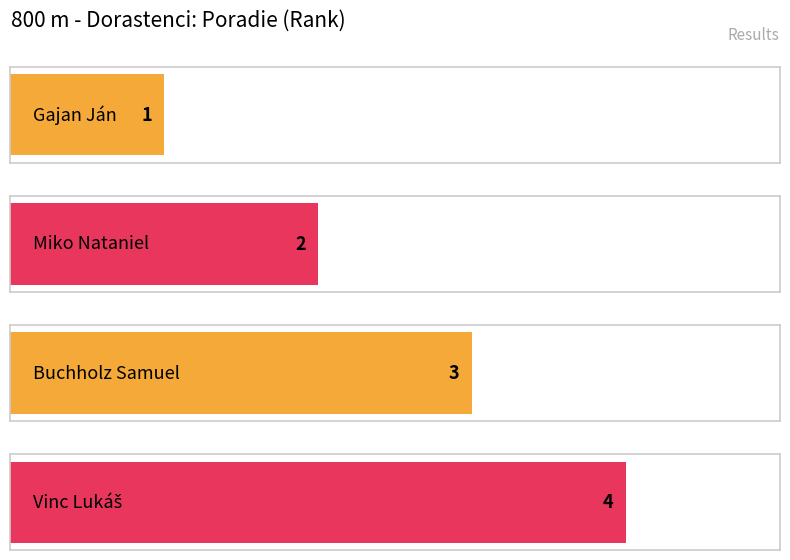

What is the change in value from Gajan Ján to Miko Nataniel?

+1